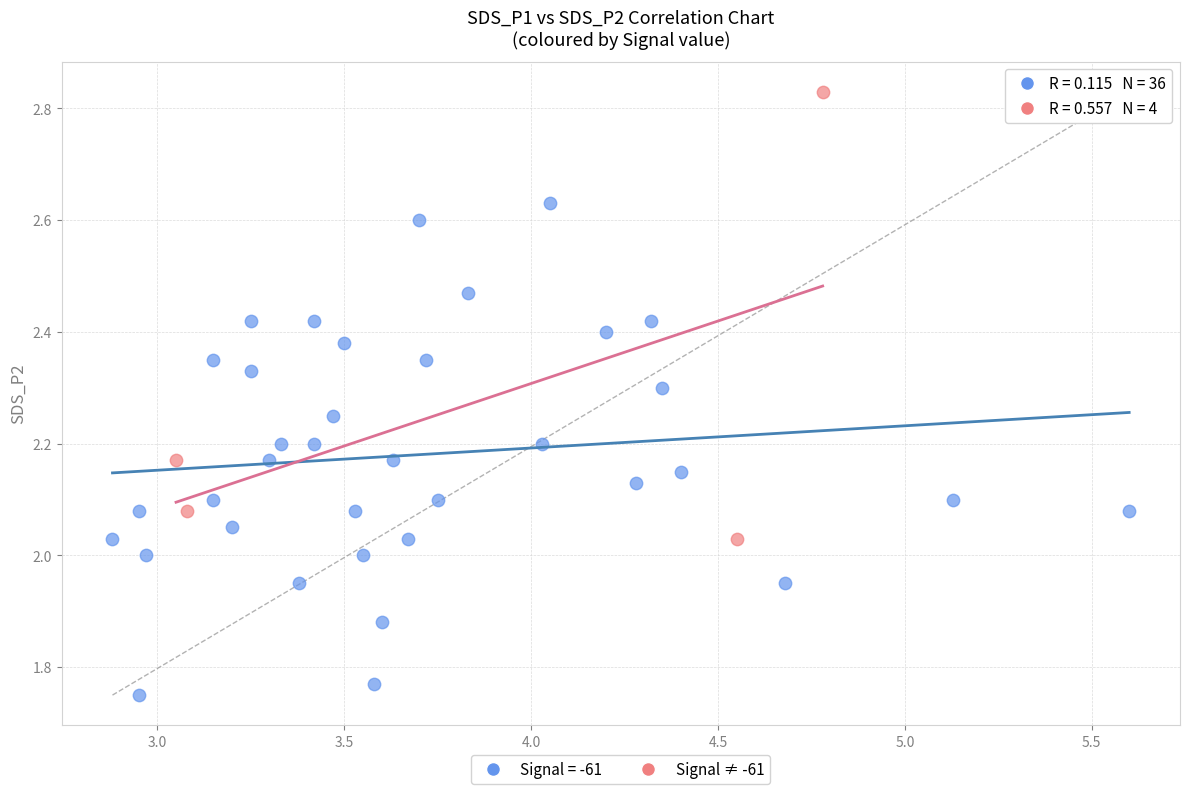

Which series contains the lowest Y value?

Signal = -61